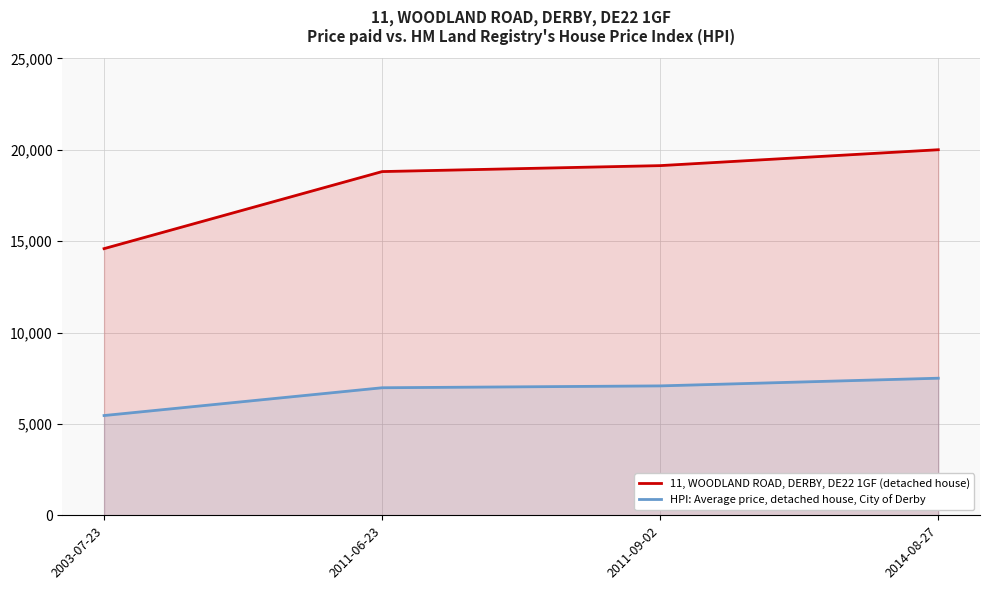

How many categories are shown in the chart?

4